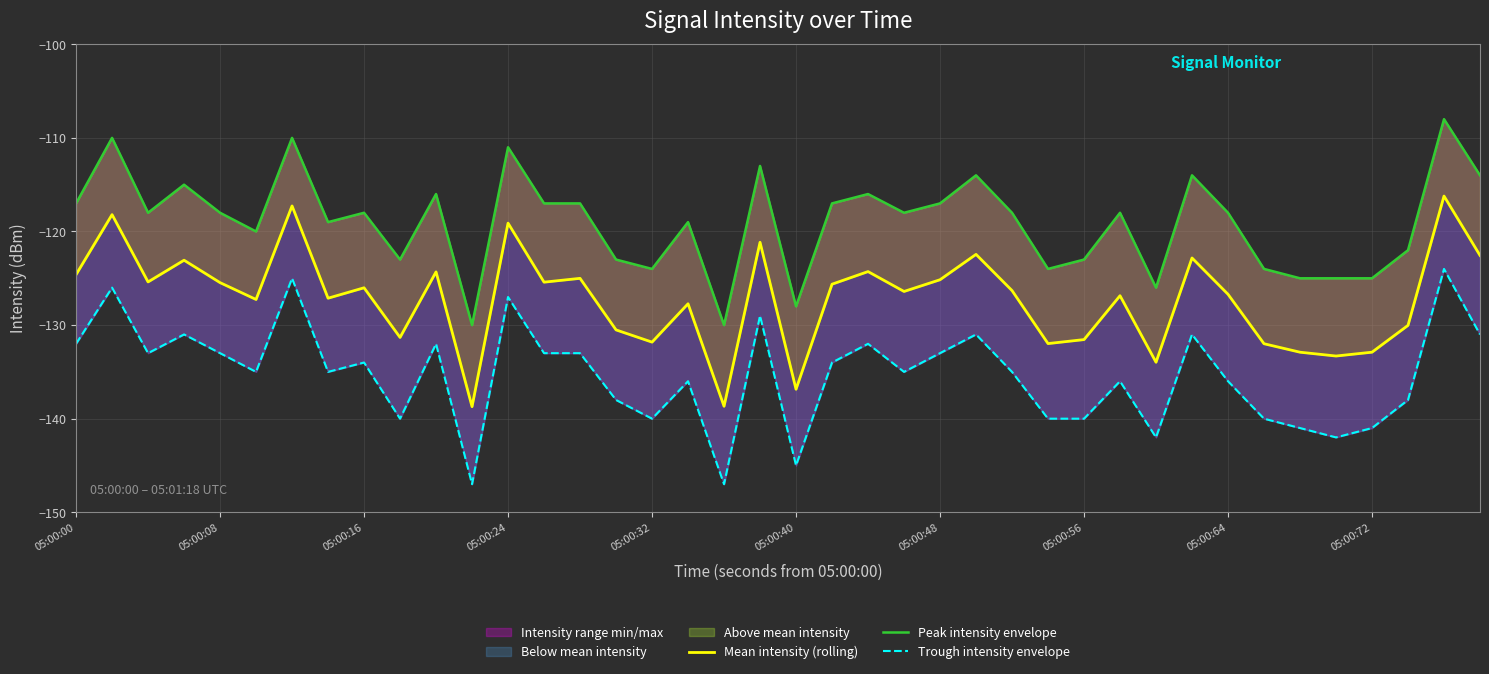

List the series in order of their peak value, highest first.

Peak intensity envelope, Mean intensity (rolling), Trough intensity envelope